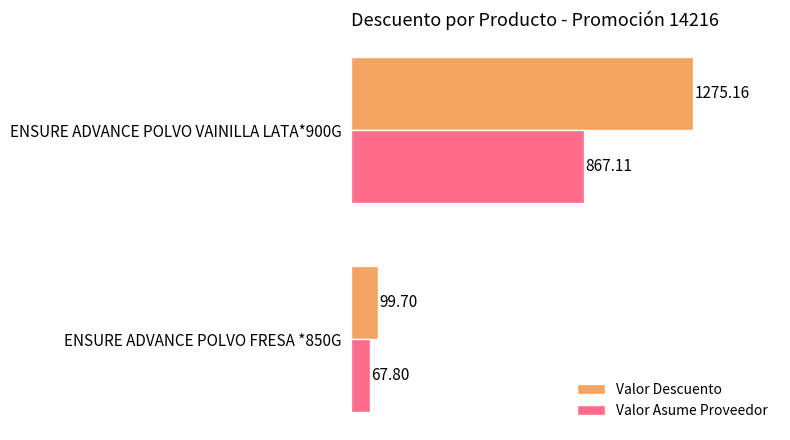

List the series in order of their overall mean, highest first.

Valor Descuento, Valor Asume Proveedor